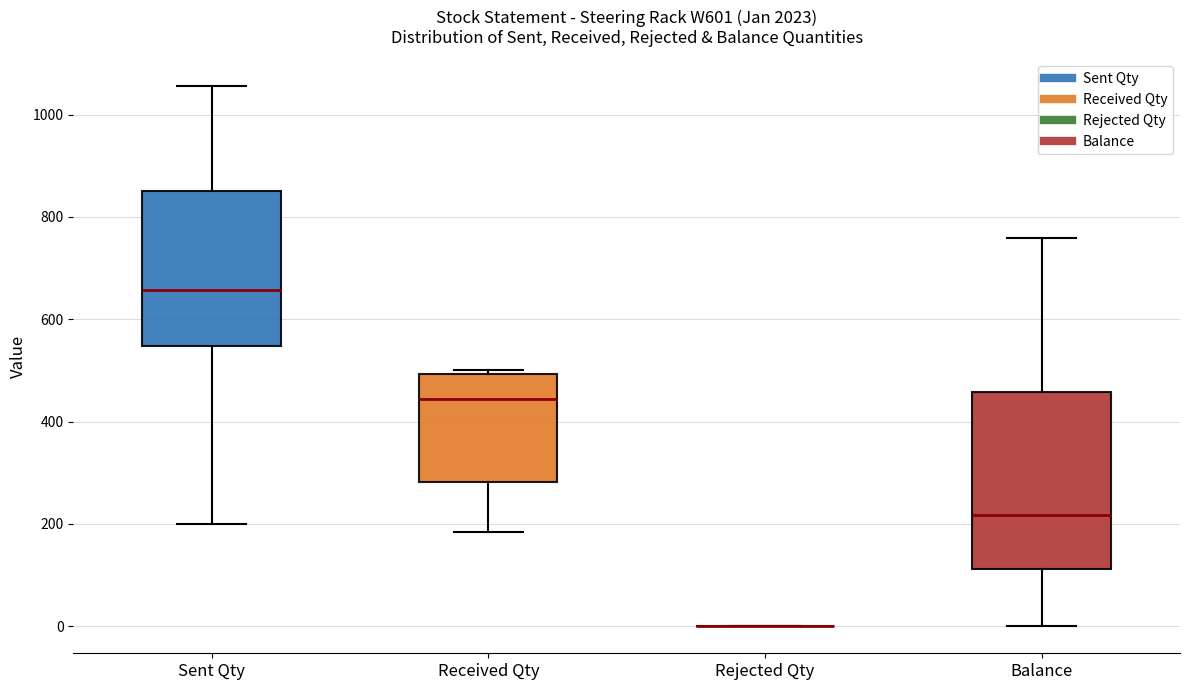

Where does the upper whisker of the box for Balance end on the y-axis? The values are not printed on the chart, so give them approximately, as read against the axis.

760